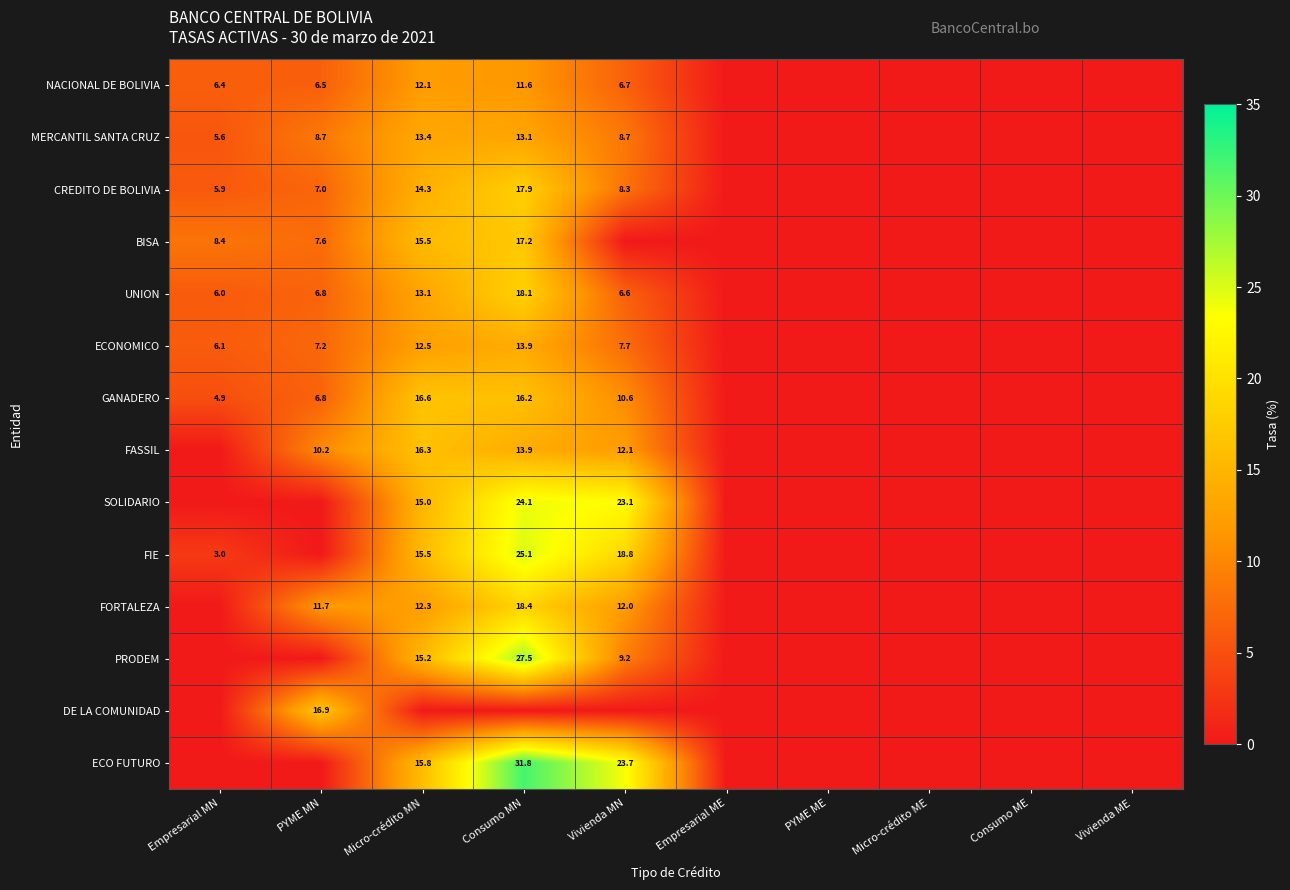

What is the sum of the UNION values at Empresarial MN and Micro-crédito MN?

19.1